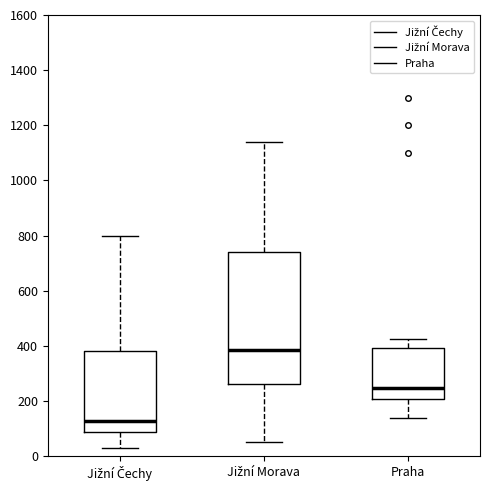

Reading left to right, read every box against the y-axis: the position of its median line, the range the box covers, and the ends of its whiskers. The values are not printed on the chart, so give them approximately, as read against the axis.

Jižní Čechy: median 120, box 80 to 380, whiskers 20 to 800
Jižní Morava: median 380, box 260 to 740, whiskers 60 to 1140
Praha: median 240, box 200 to 400, whiskers 140 to 420